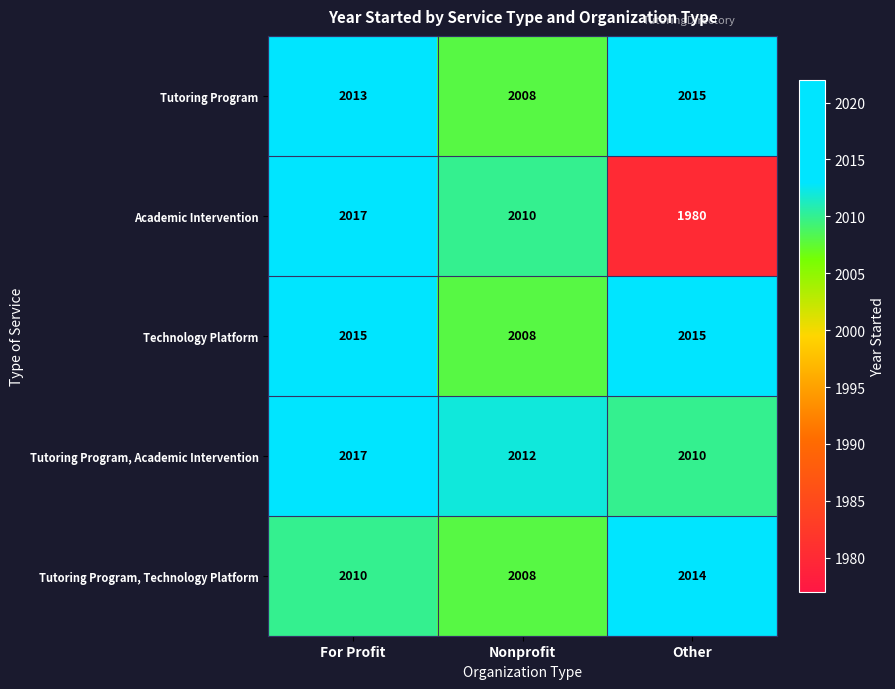

What is the average value of the Technology Platform series?

2013